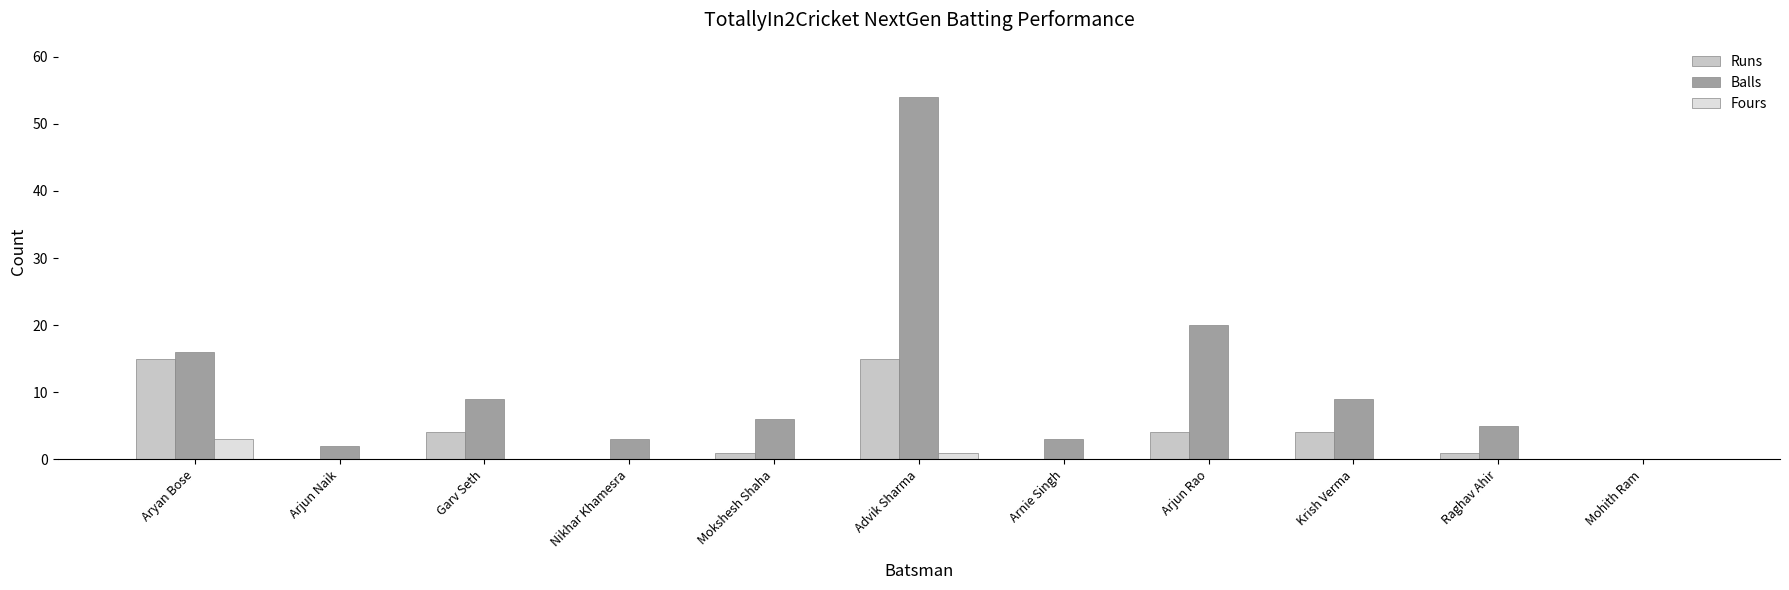

What is the maximum value shown in the chart?

54